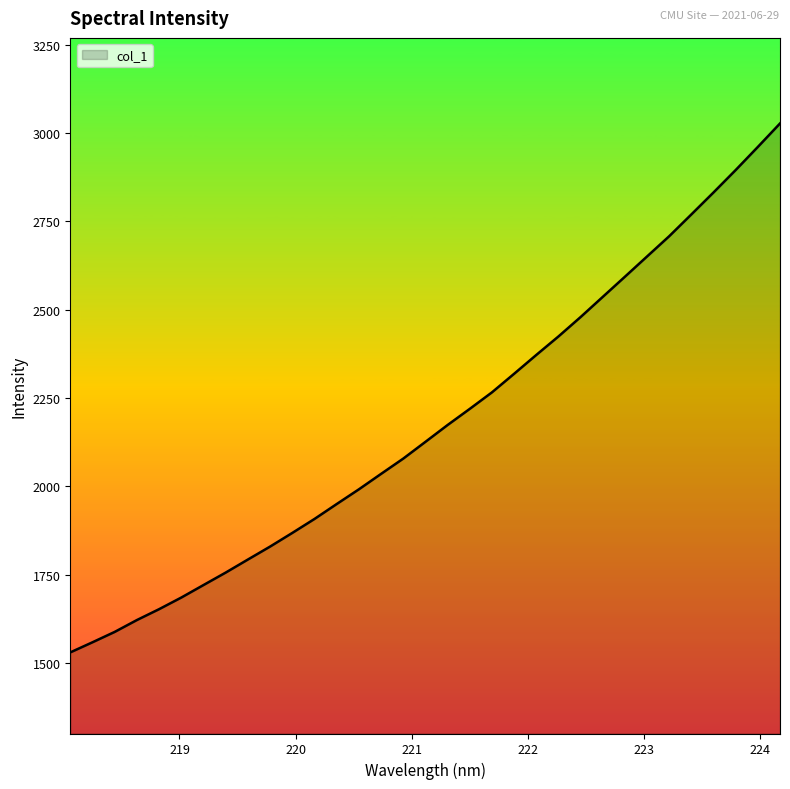

What is the smallest value displayed?

1530.2